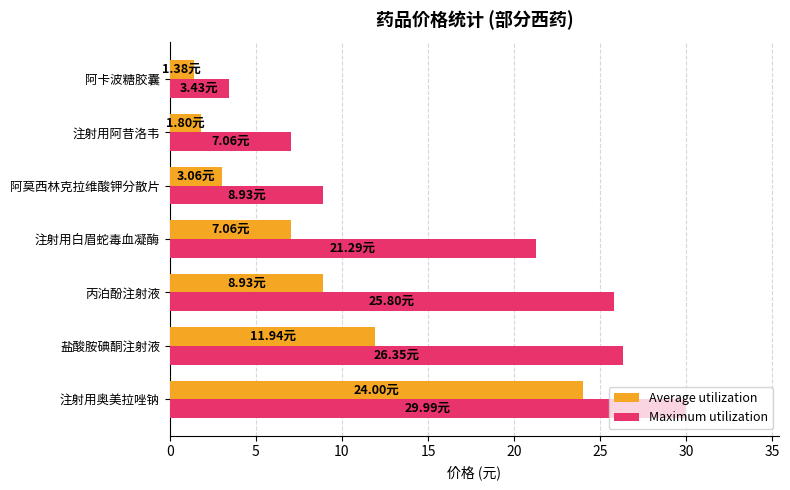

Which series has the largest total across all categories?

Maximum utilization